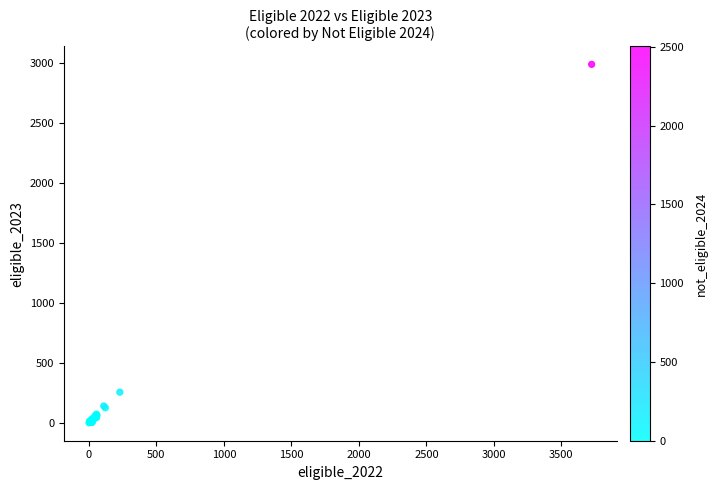

What Y value in the scatter plot is closest to 1494?

257